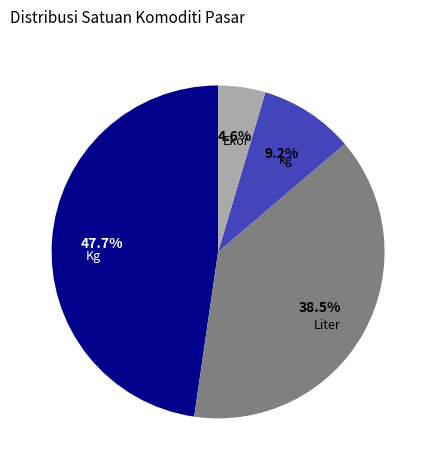

To the nearest percent, what is the average slice percentage?

25%